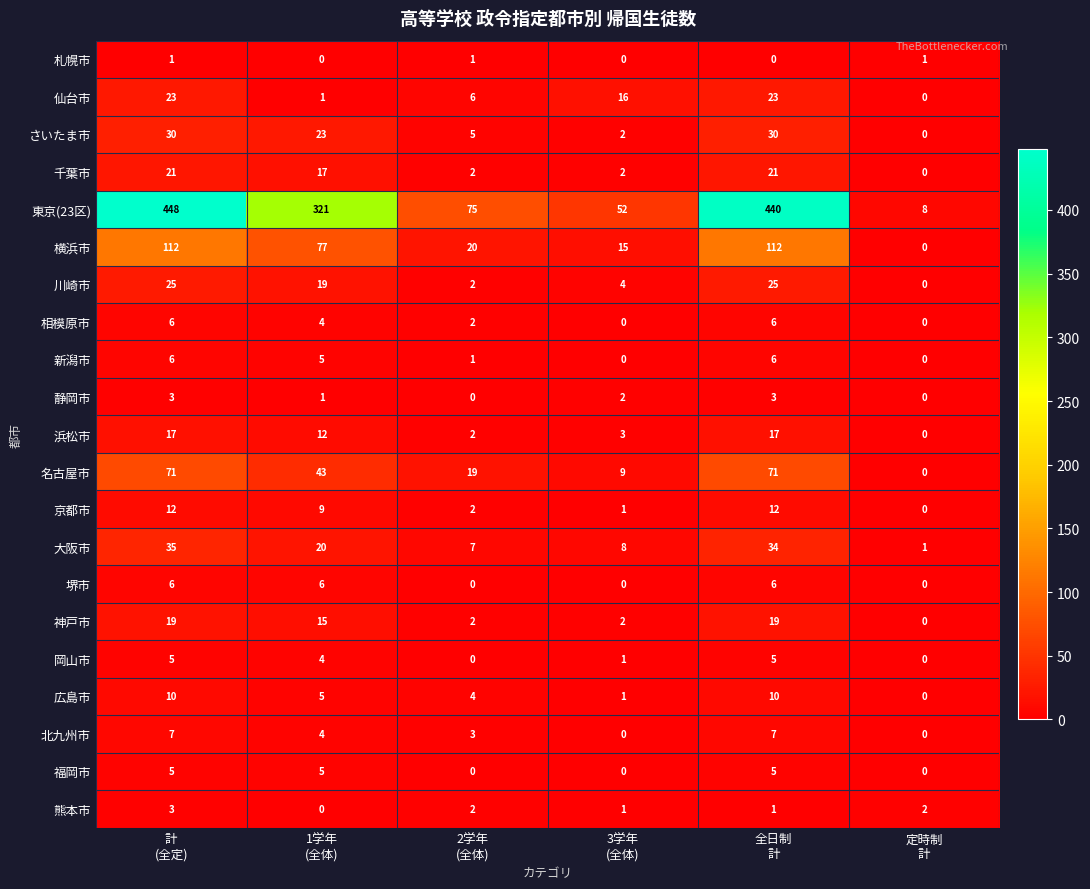

At which category is the sum across all series the highest?

計
(全定)